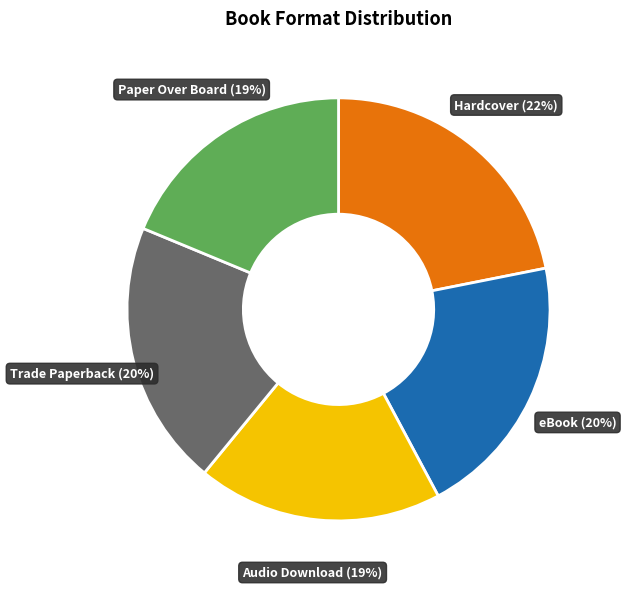

How many segments does this pie chart have?

5